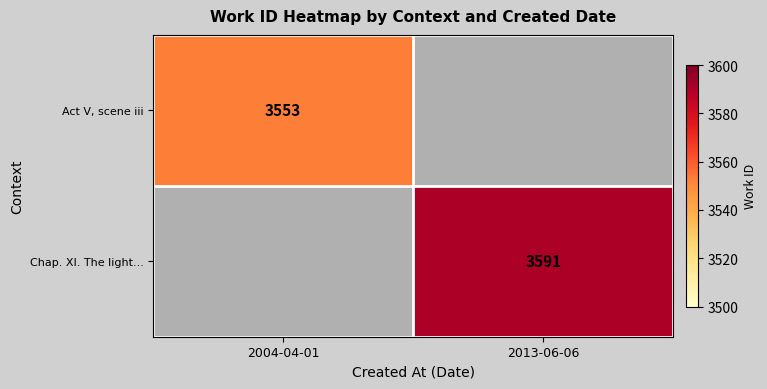

The Act V, scene iii series shows 1213.7 at 2004-04-01. True or false?

False